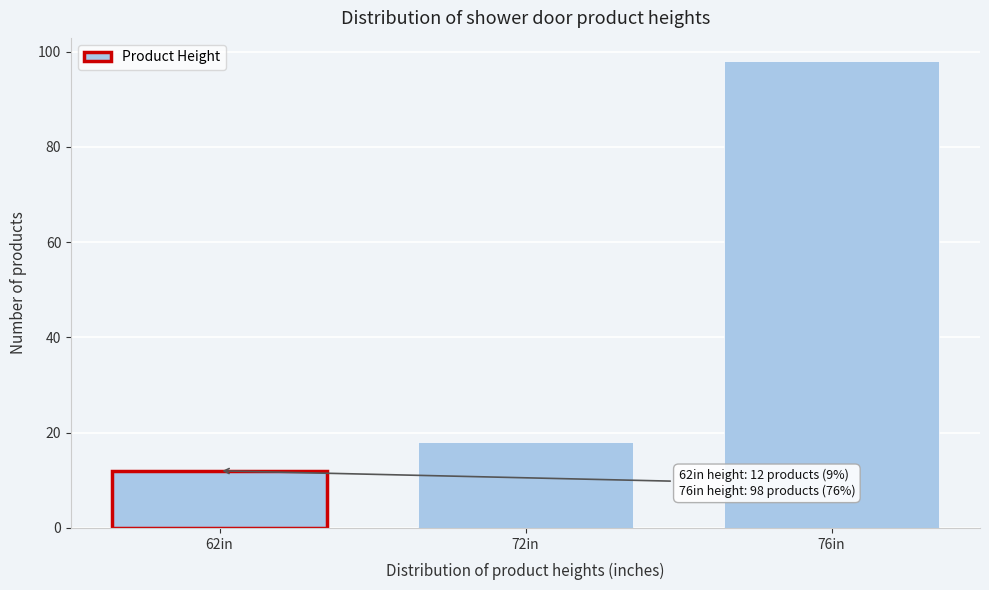

Reading right to left, extract all data points from this chart.

76in=98	72in=18	62in=12